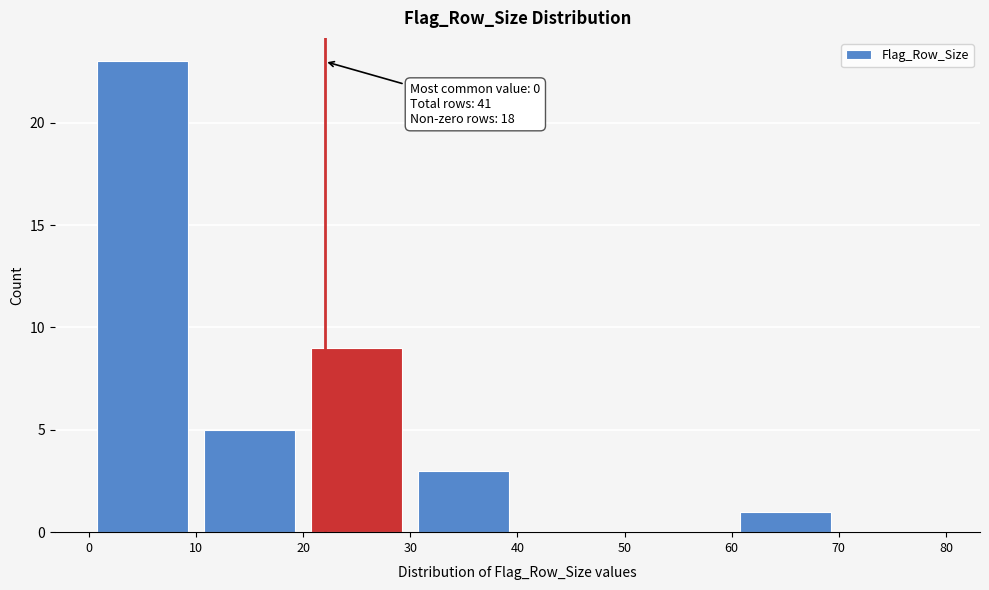

Which range on the x-axis has the tallest bar?

0 to 10